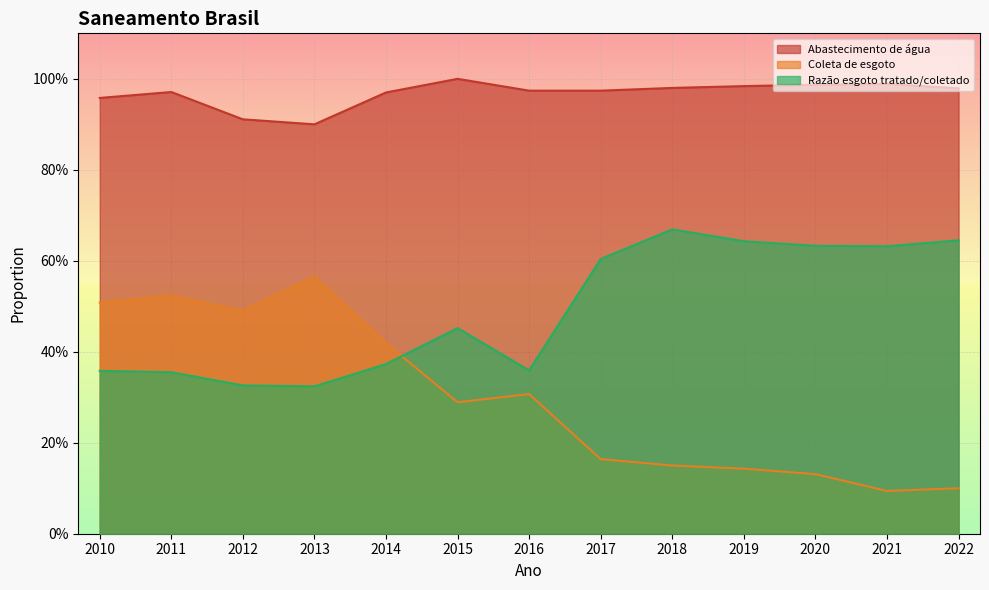

Which series has the largest range (max minus min)?

Parcela da população total que mora em área urbana com coleta de esgoto